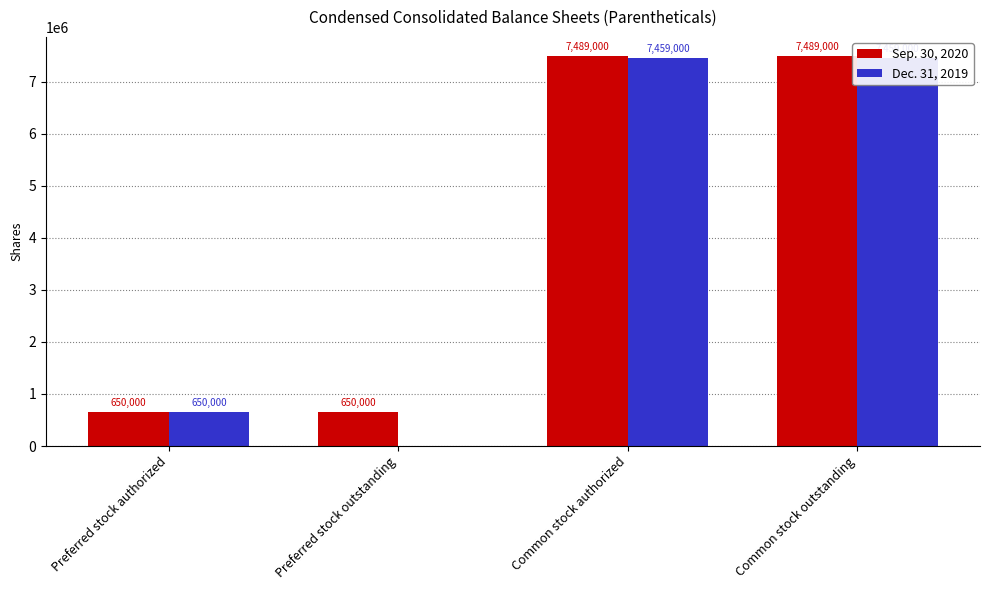

What is the maximum value shown in the chart?

7489000